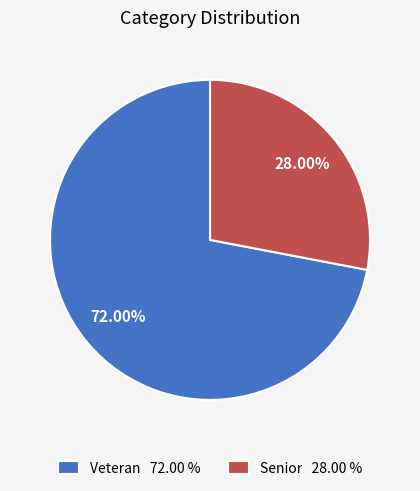

Does Senior account for over 50% of the chart?

No